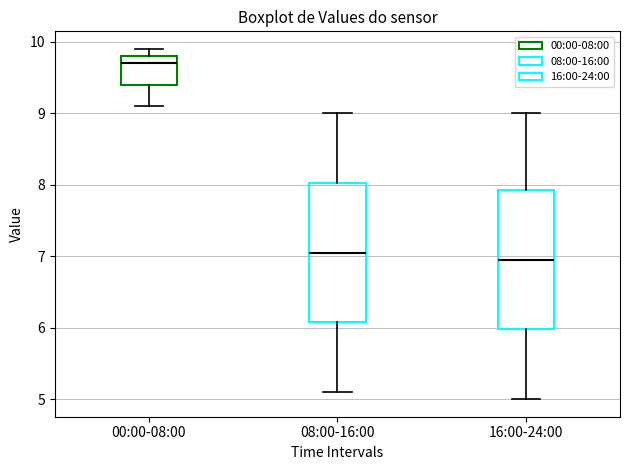

Where does the upper whisker of the box for 08:00-16:00 end on the y-axis? The values are not printed on the chart, so give them approximately, as read against the axis.

9.0